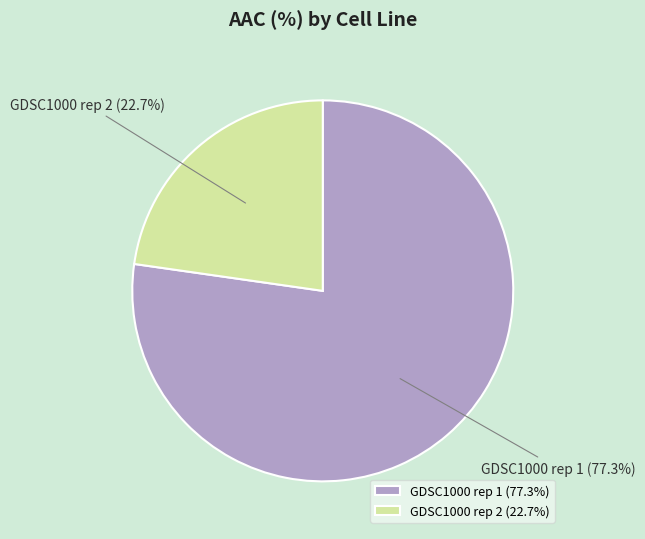

Which category accounts for the majority?

GDSC1000 rep 1